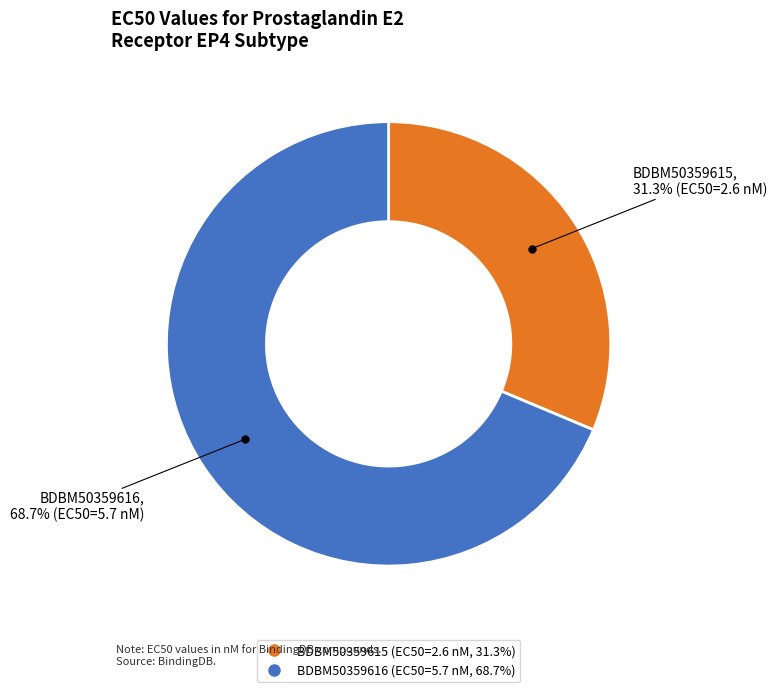

Rank the categories by value from lowest to highest.

BDBM50359615, BDBM50359616